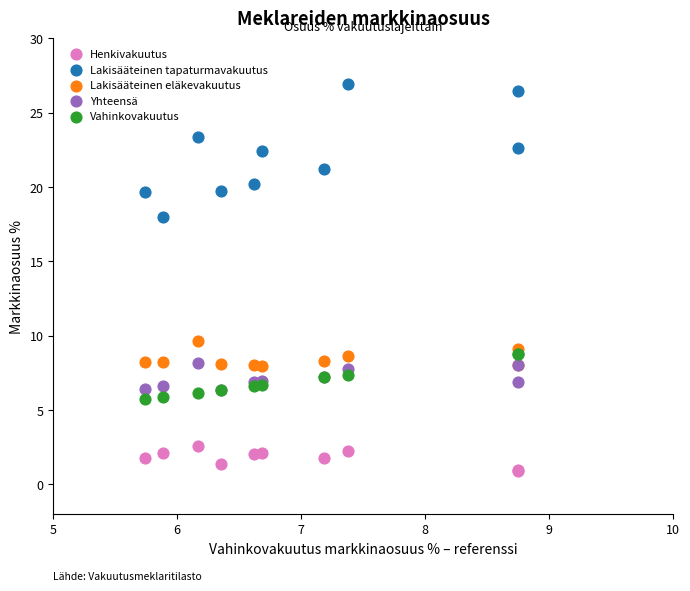

Which series contains the highest Y value?

Lakisääteinen tapaturmavakuutus